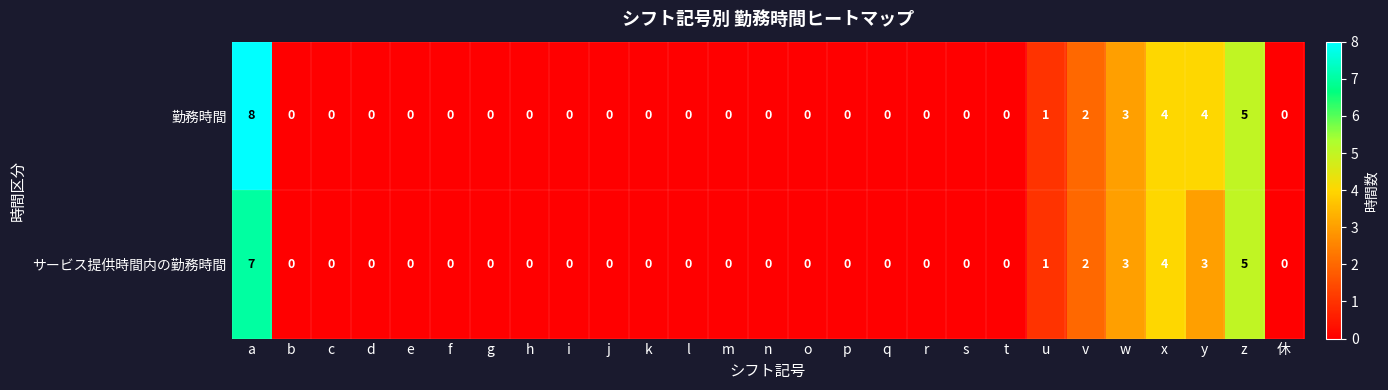

At which category is the sum across all series the highest?

a